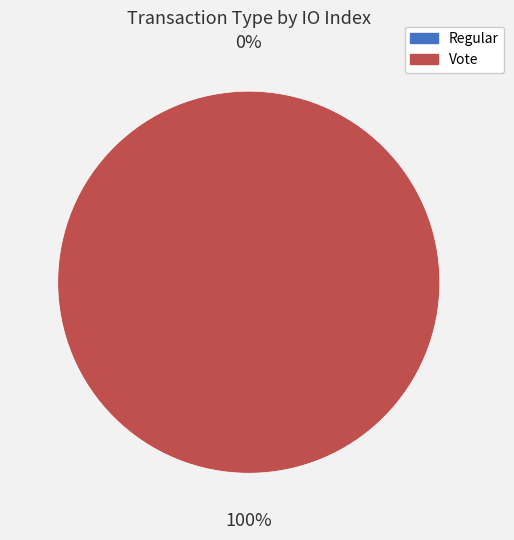

What is the change in value from Regular (io_index=0) to Vote (io_index=2)?

+2